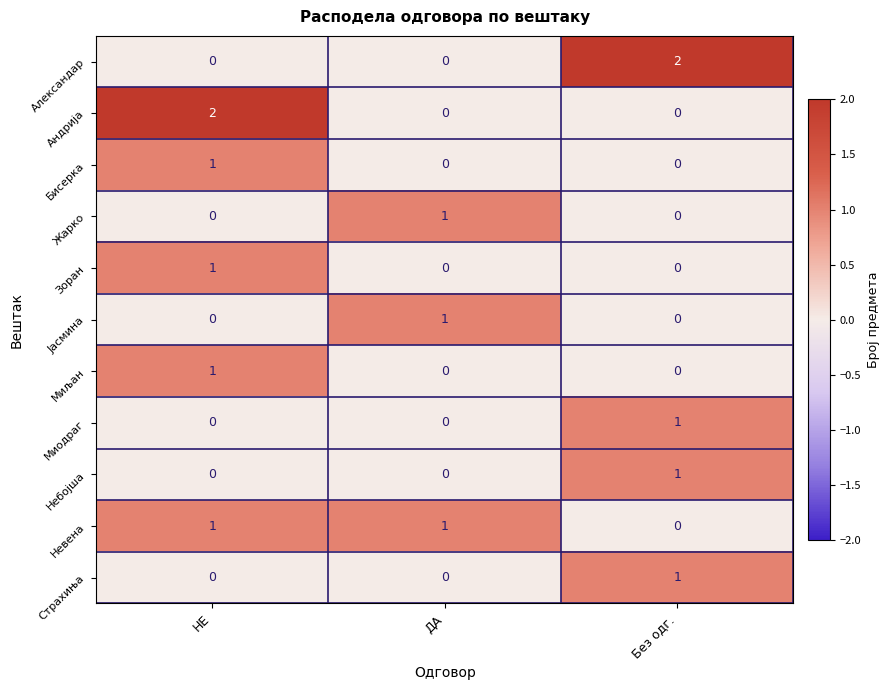

At which category is the sum across all series the highest?

НЕ